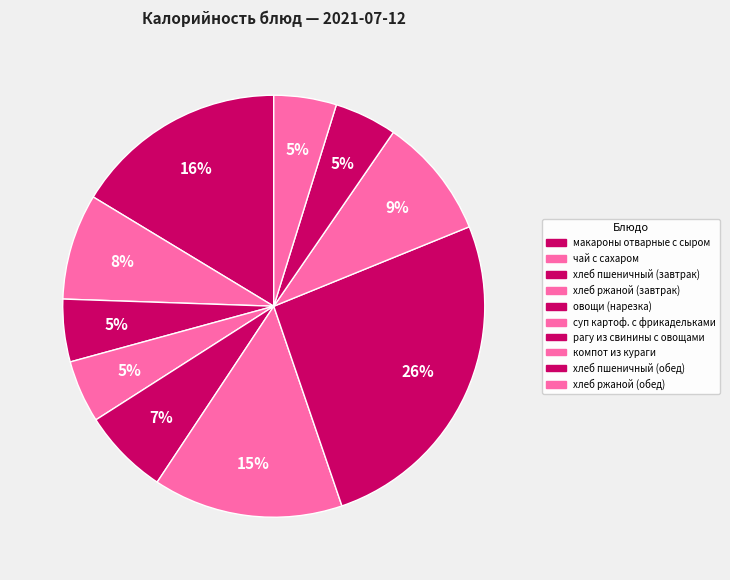

To the nearest percent, what is the combined percentage of хлеб пшеничный (завтрак) and хлеб ржаной (обед)?

10%